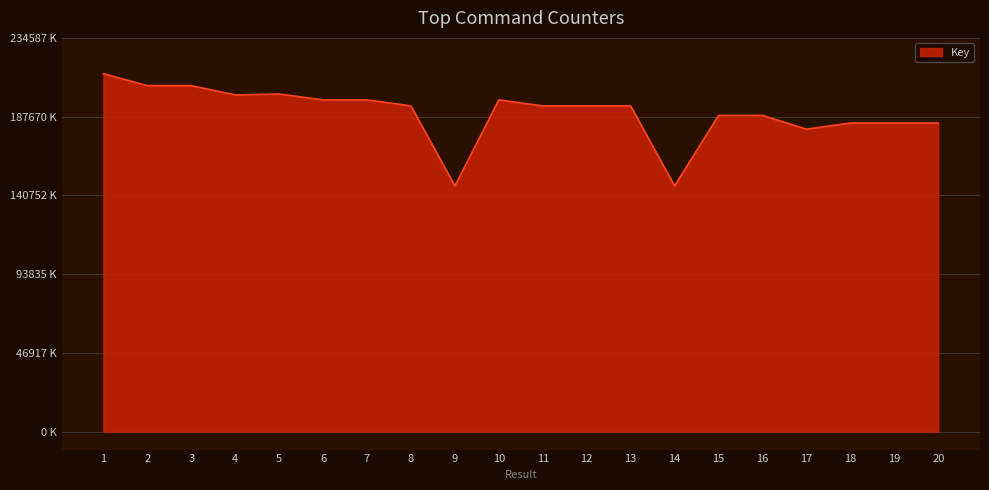

The value at 20 is 183863.0. True or false?

True